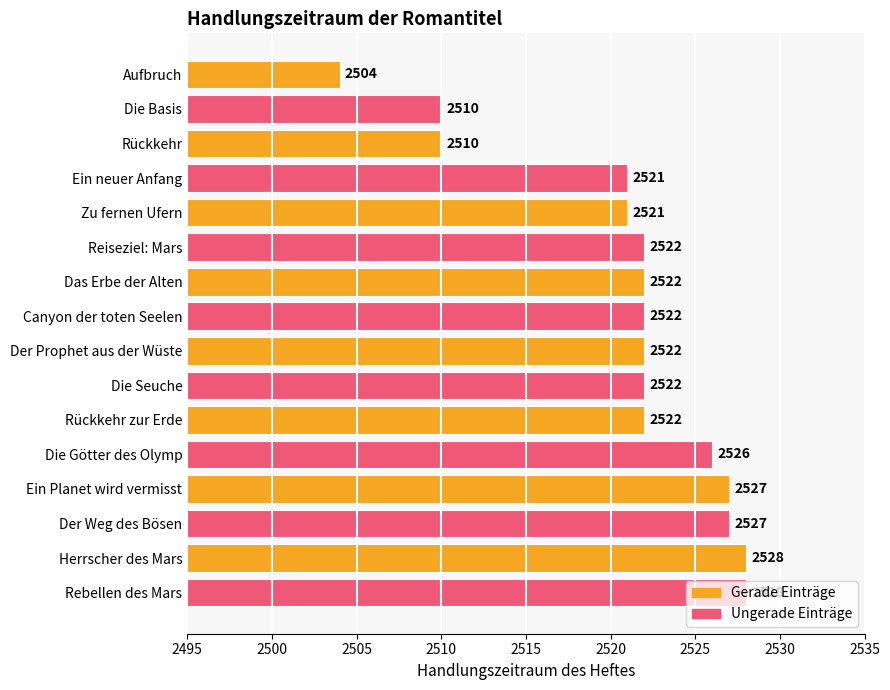

What is the sum of all values?

40334